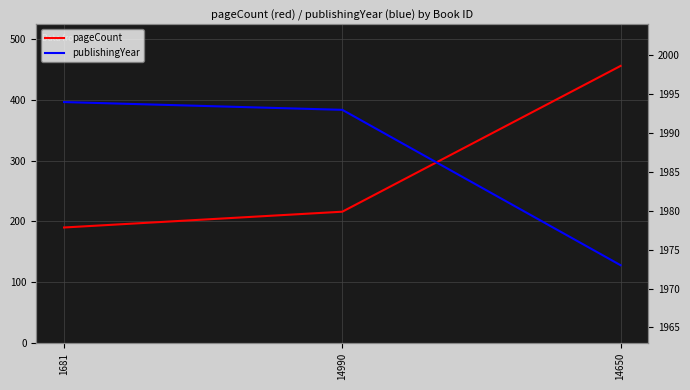

How many data points does each series have?

3